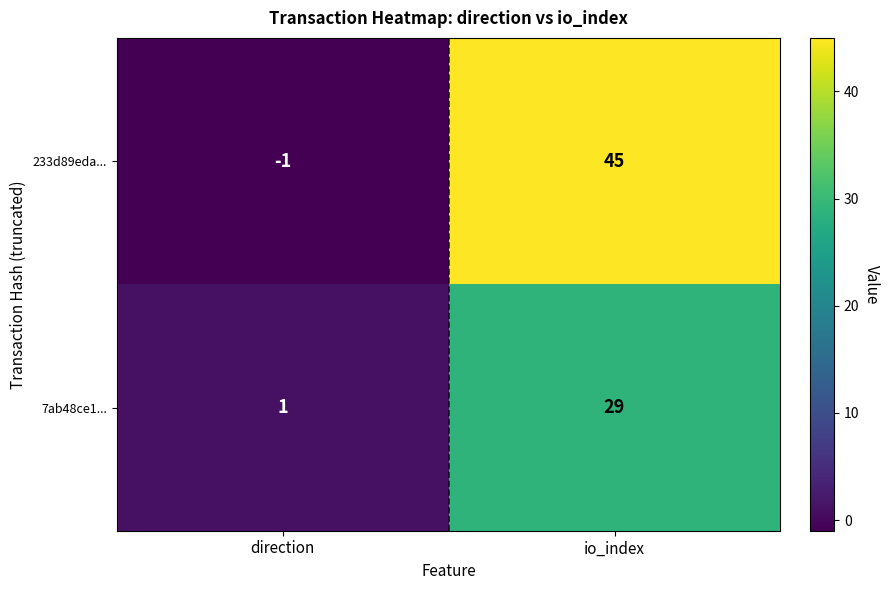

Between direction and io_index, which series saw the biggest shift?

233d89eda...